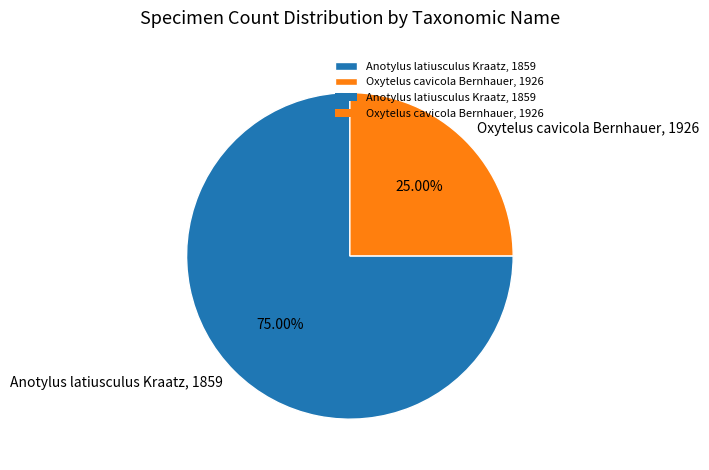

Is it true that Anotylus latiusculus Kraatz, 1859 is 65% of the pie?

False